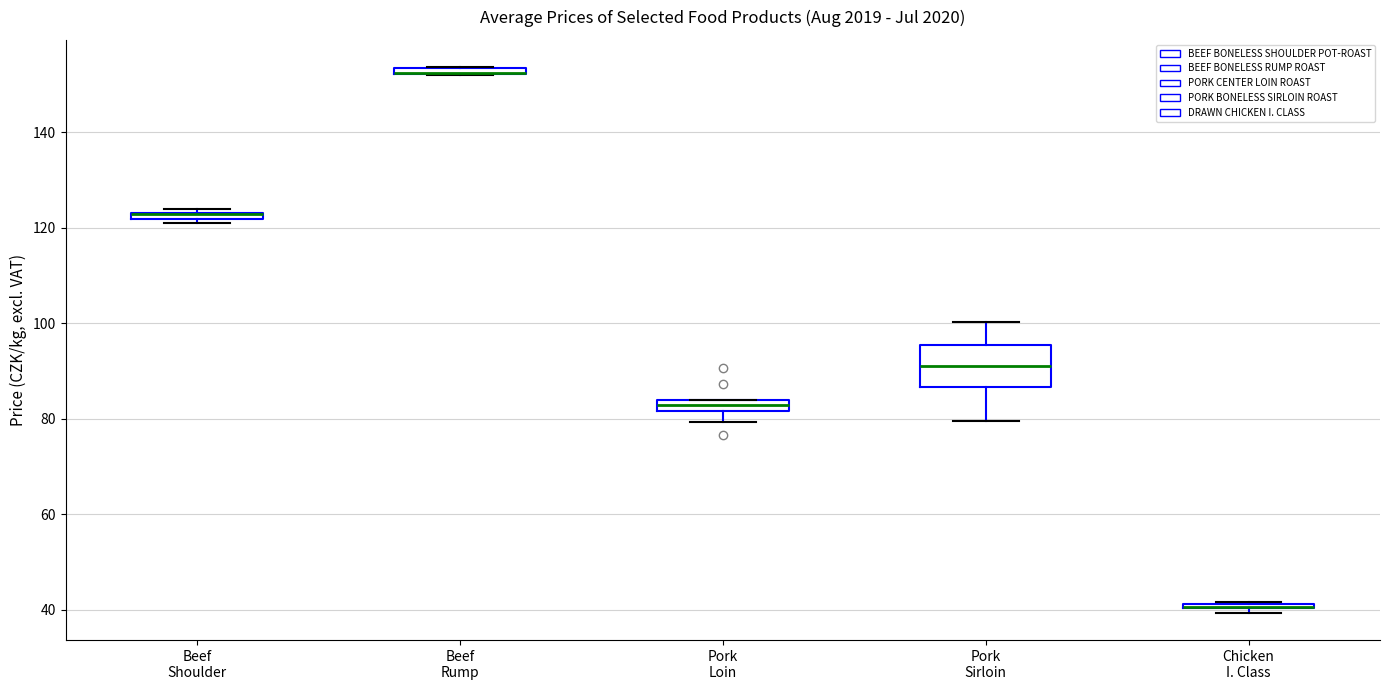

Comparing the boxes themselves (not the whiskers), which one is the tallest?

Pork Sirloin